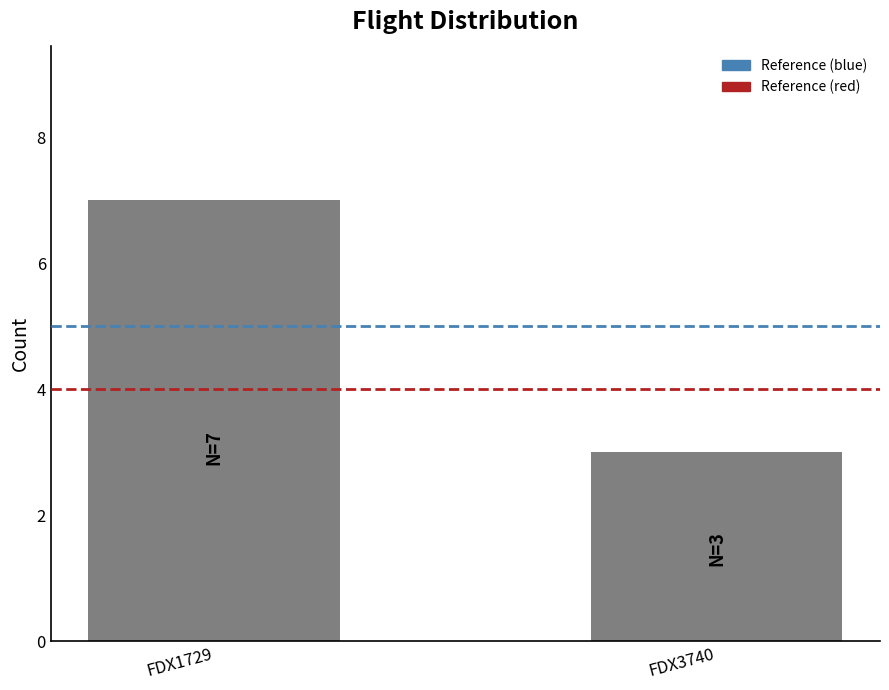

Reading left to right, transcribe all the data shown in this chart.

FDX1729=7	FDX3740=3